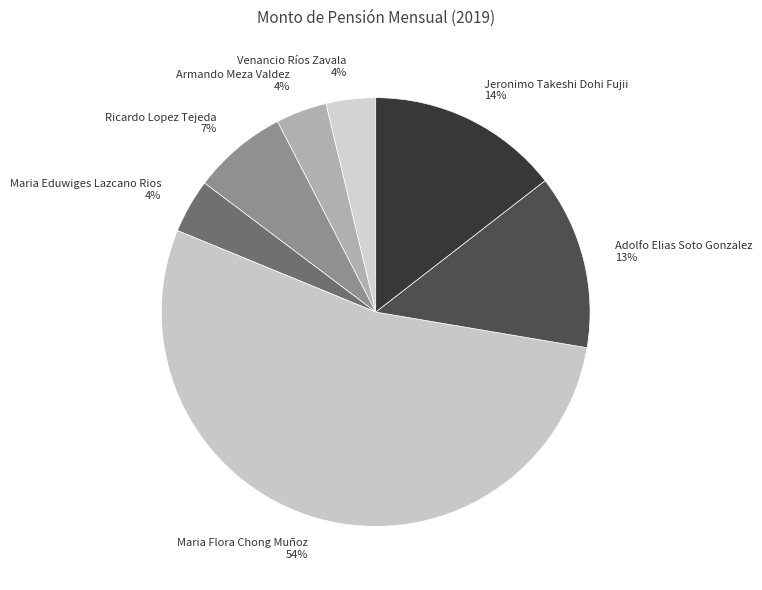

Which slice represents more than half of the pie?

Maria Flora Chong Muñoz